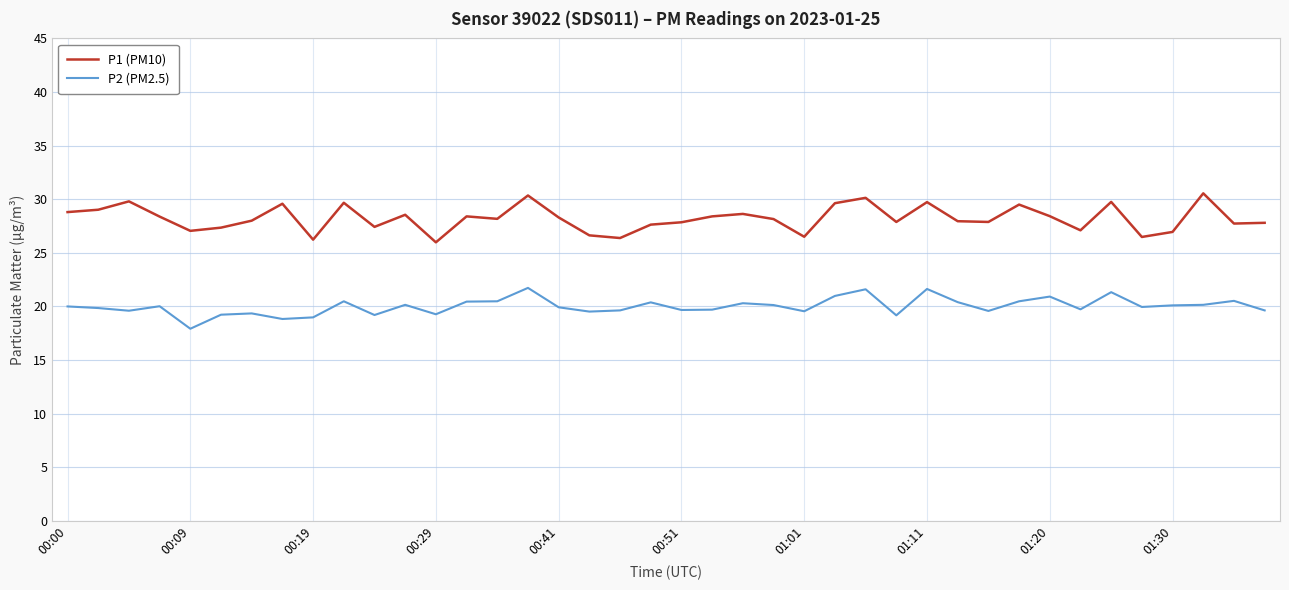

Which series has the largest total across all categories?

P1 (PM10)